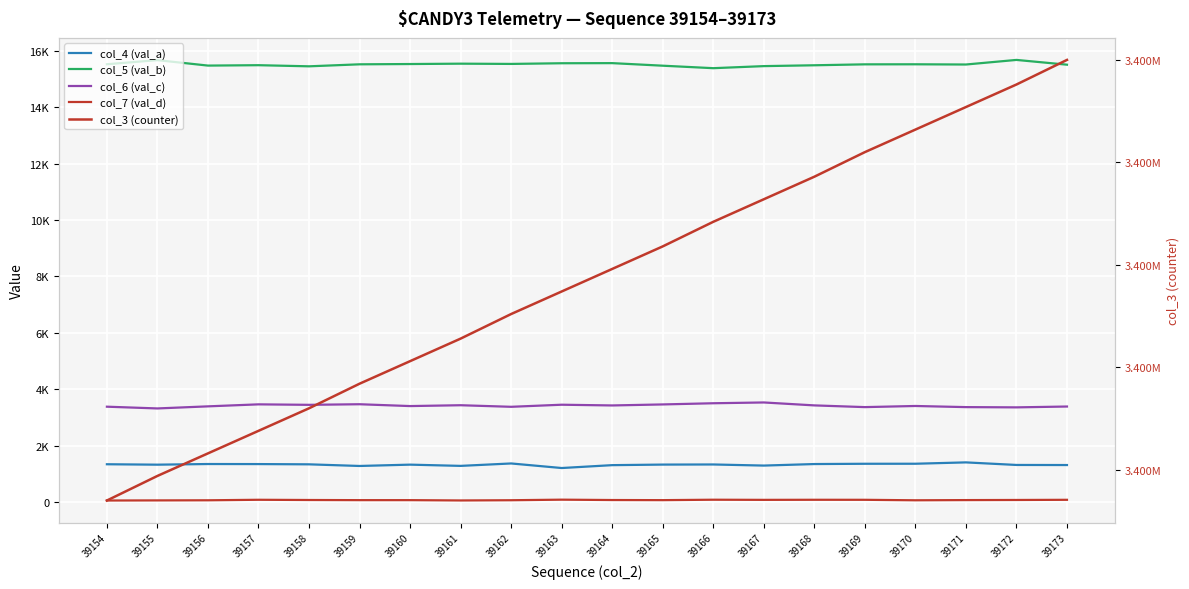

Reading left to right, what are all the values shown in this chart?

col_4 (val_a): 39154=1337	39155=1322	39156=1345	39157=1343	39158=1334	39159=1276	39160=1323	39161=1279	39162=1365	39163=1203	39164=1305	39165=1325	39166=1329	39167=1290	39168=1344	39169=1354	39170=1355	39171=1403	39172=1312	39173=1309
col_5 (val_b): 39154=15522	39155=15667	39156=15474	39157=15488	39158=15448	39159=15519	39160=15529	39161=15542	39162=15533	39163=15557	39164=15561	39165=15470	39166=15382	39167=15455	39168=15485	39169=15518	39170=15520	39171=15512	39172=15675	39173=15506
col_6 (val_c): 39154=3378	39155=3316	39156=3390	39157=3461	39158=3444	39159=3465	39160=3400	39161=3430	39162=3374	39163=3448	39164=3422	39165=3458	39166=3500	39167=3528	39168=3424	39169=3363	39170=3403	39171=3363	39172=3354	39173=3384
col_7 (val_d): 39154=51	39155=55	39156=59	39157=77	39158=69	39159=64	39160=64	39161=53	39162=61	39163=81	39164=68	39165=64	39166=79	39167=74	39168=77	39169=76	39170=59	39171=66	39172=70	39173=76
col_3 (counter): 39154=3399935	39155=3399947	39156=3399958	39157=3399969	39158=3399980	39159=3399992	39160=3400003	39161=3400014	39162=3400026	39163=3400037	39164=3400048	39165=3400059	39166=3400071	39167=3400082	39168=3400093	39169=3400105	39170=3400116	39171=3400127	39172=3400138	39173=3400150